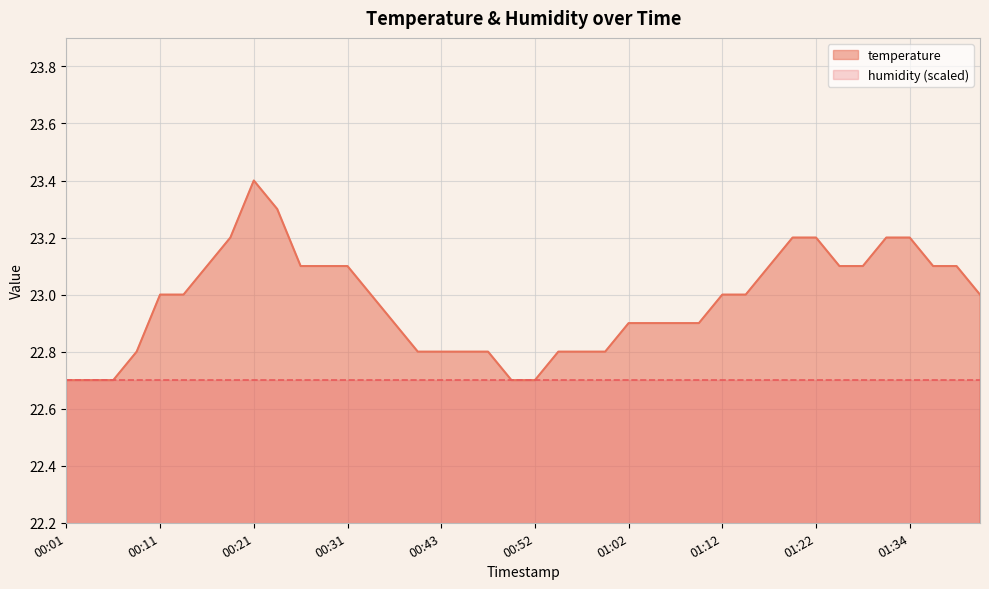

What is the ratio of the value at 00:31 to the value at 00:14?

1.0